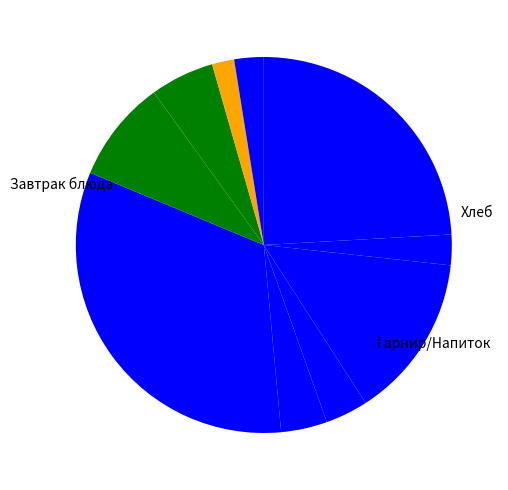

Count the number of slices in the pie.

10